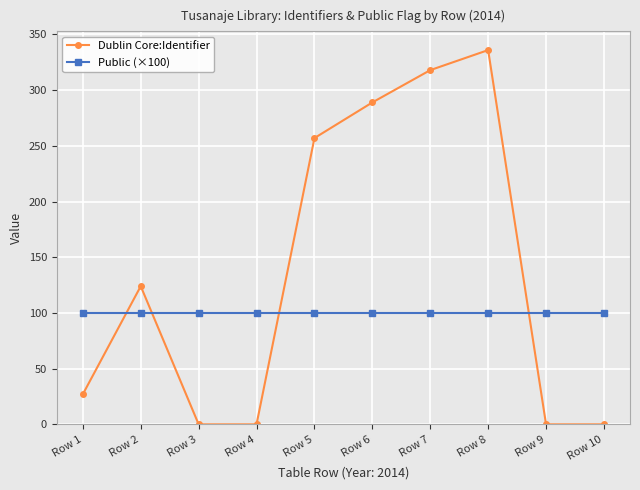

How many times do Dublin Core:Identifier and Public (×100) cross each other?

4